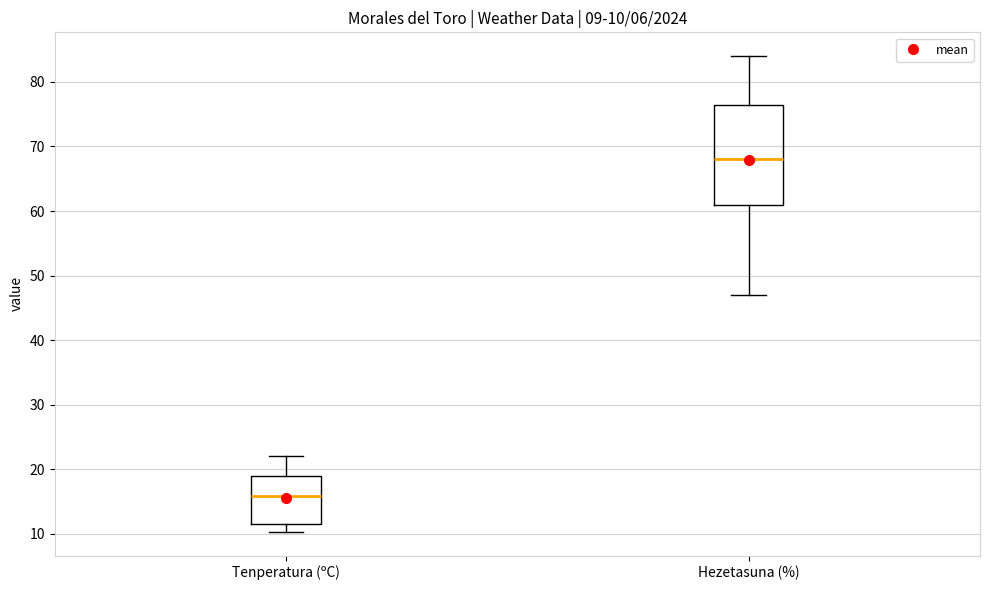

Which box has the highest median line?

Hezetasuna (%)